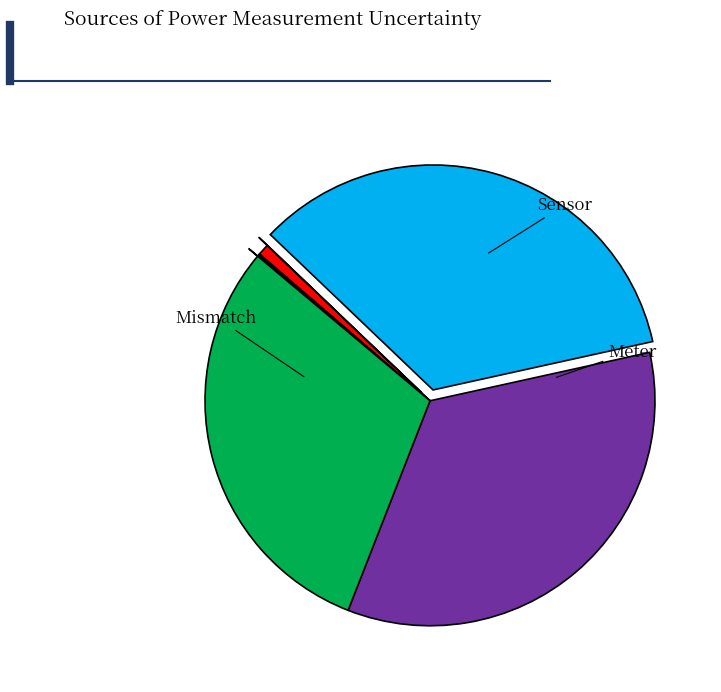

Is there any slice that represents more than half of the pie?

No